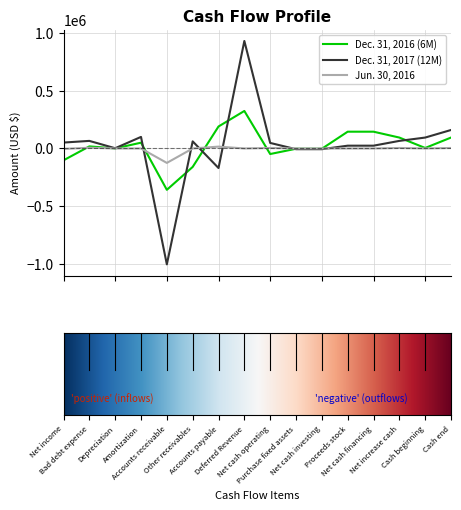

At how many categories does at least one series exceed 319513?

1